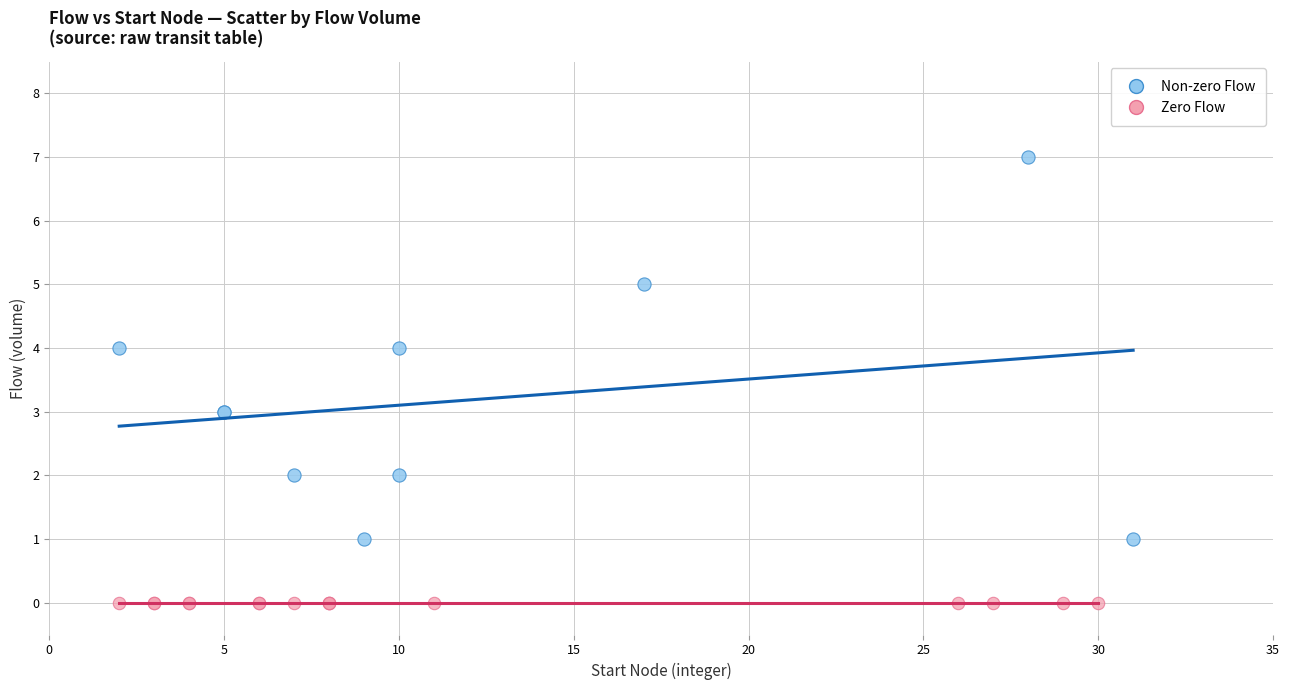

Which series contains the highest Y value?

Non-zero Flow